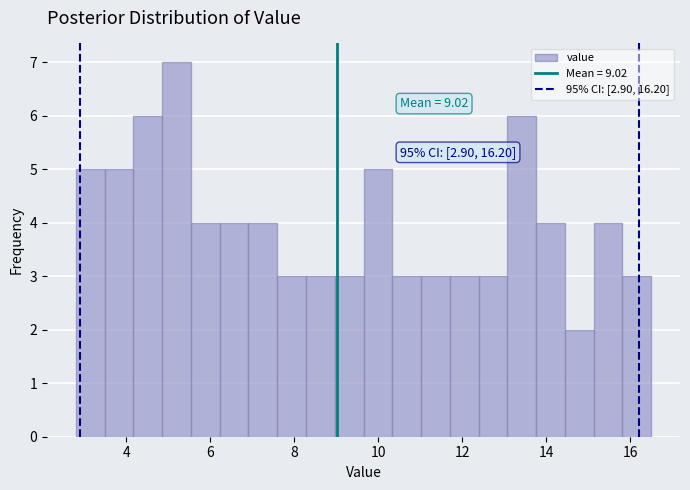

Read against the x-axis, roughly where is the centre of the tallest bar?

5.2